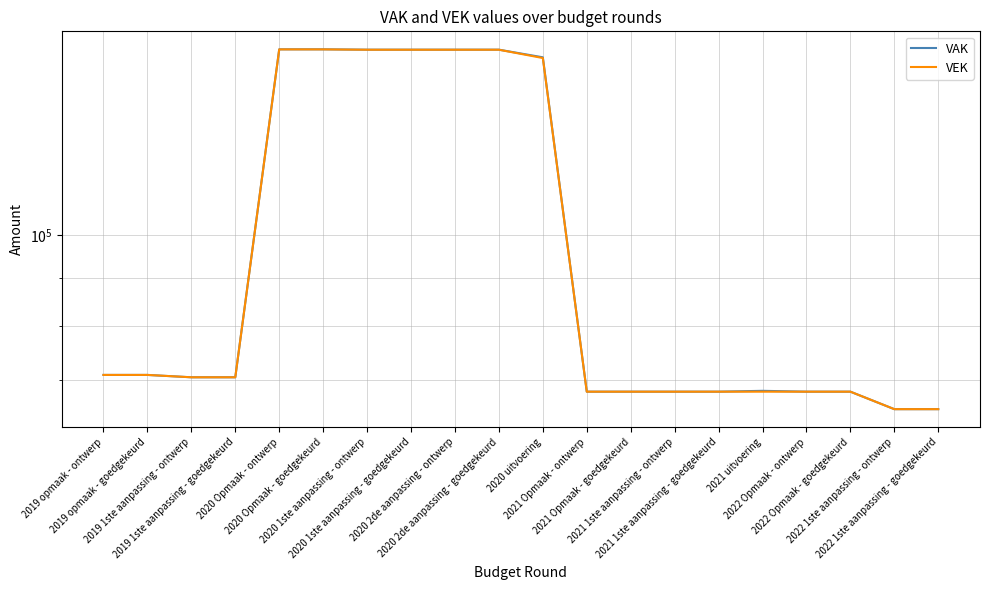

True or false: VAK has more than 1 points higher than both neighbors.

False